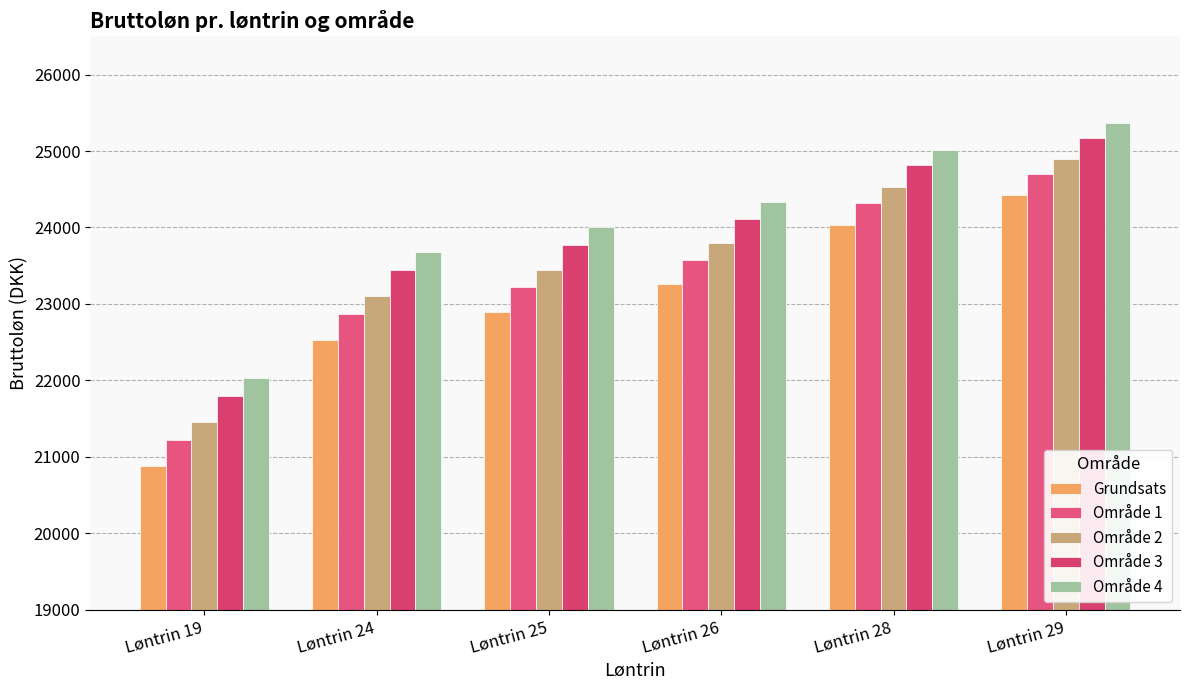

What is the total value across all series at Løntrin 24?

115615.3